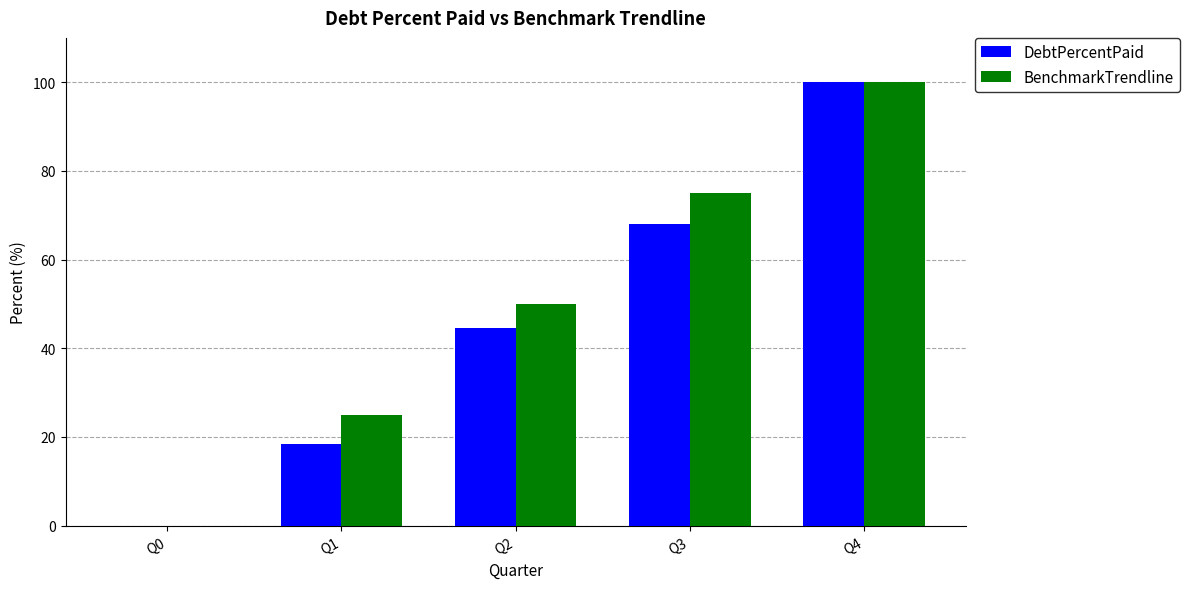

Which series changed the most between Q0 and Q1?

BenchmarkTrendline